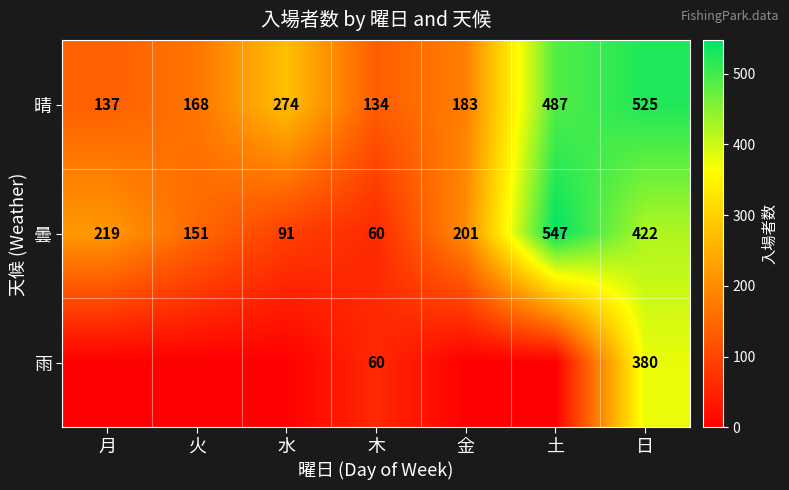

What is the total value across all series at 日?

1327